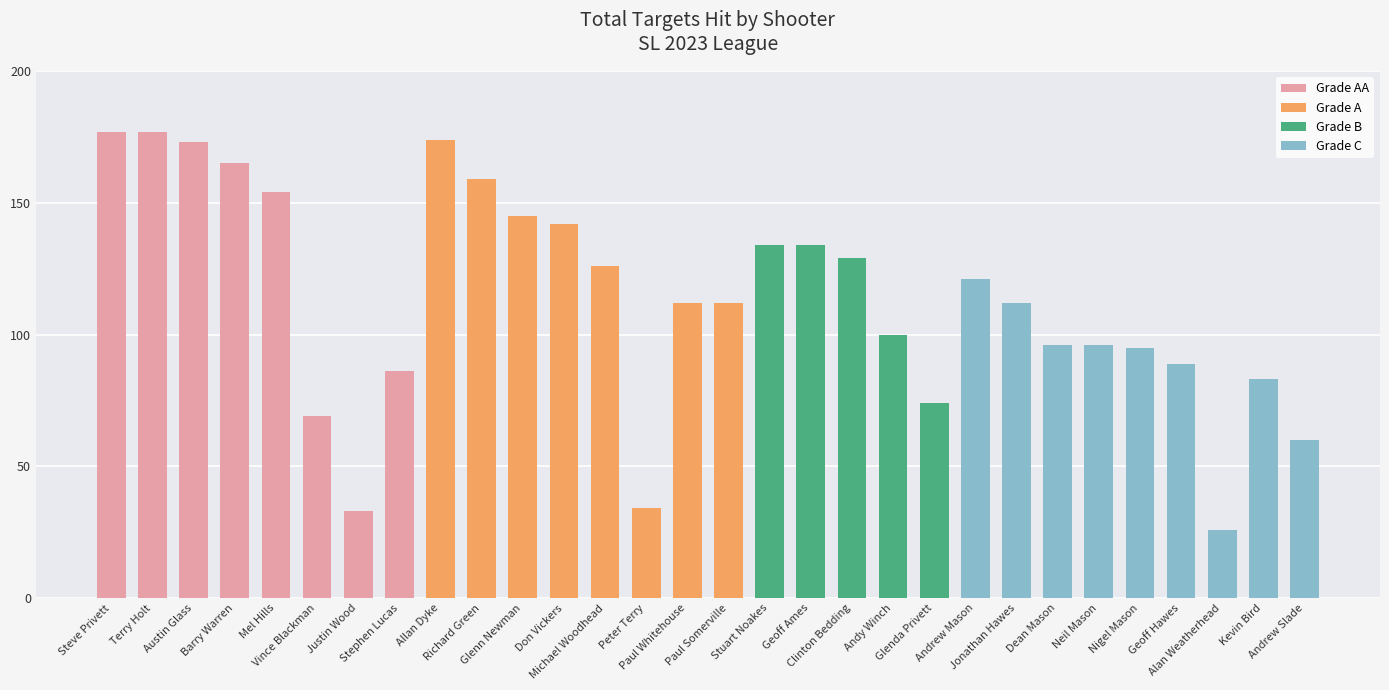

Reading right to left, list all the values displayed in this chart.

60	83	26	89	95	96	96	112	121	74	100	129	134	134	112	112	34	126	142	145	159	174	86	33	69	154	165	173	177	177